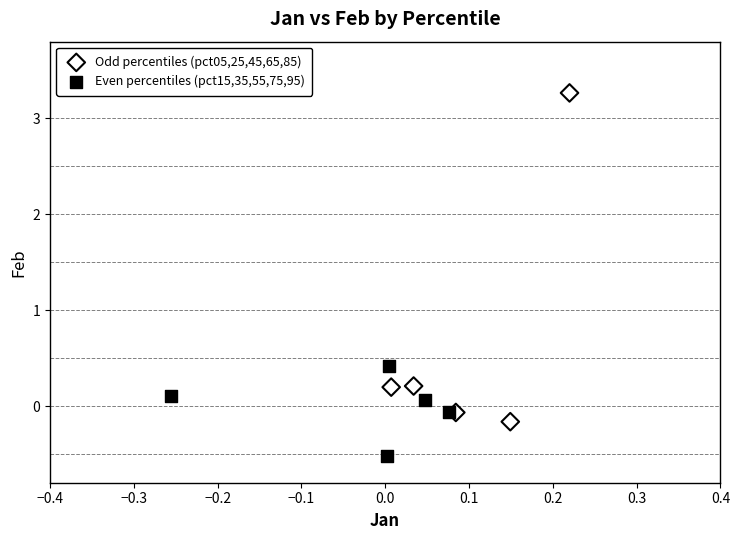

Which series has the widest spread of Y values?

Odd percentiles (pct05,25,45,65,85)